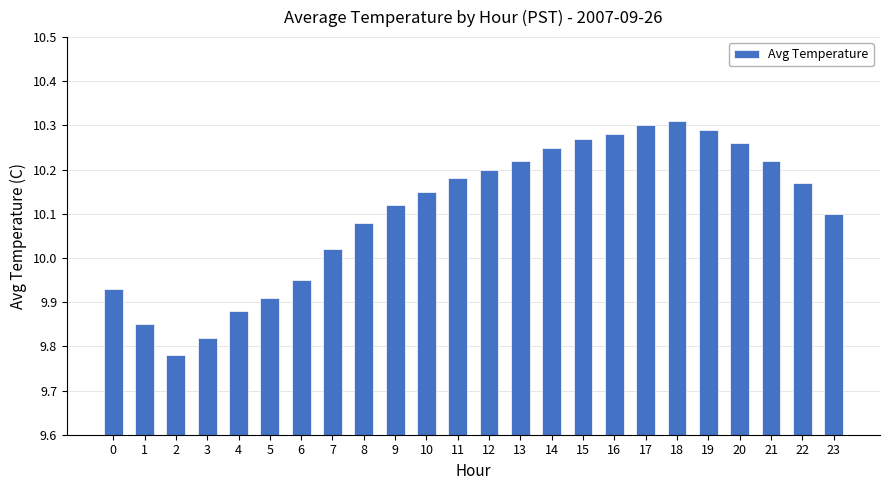

The chart shows a value of 10.2 at 13. True or false?

True